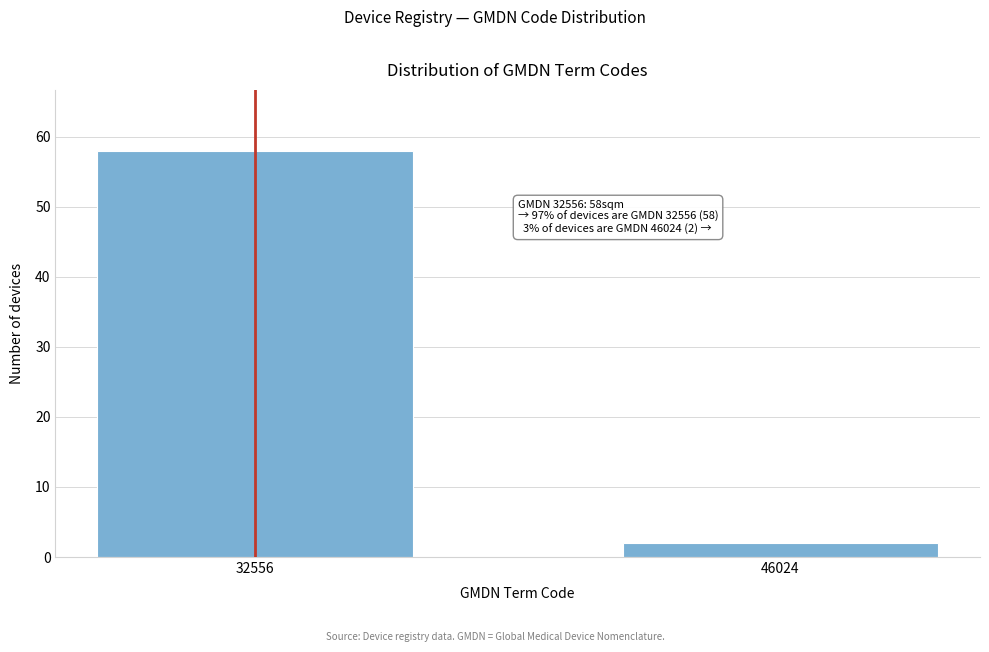

Reading right to left, transcribe all the data shown in this chart.

2	58